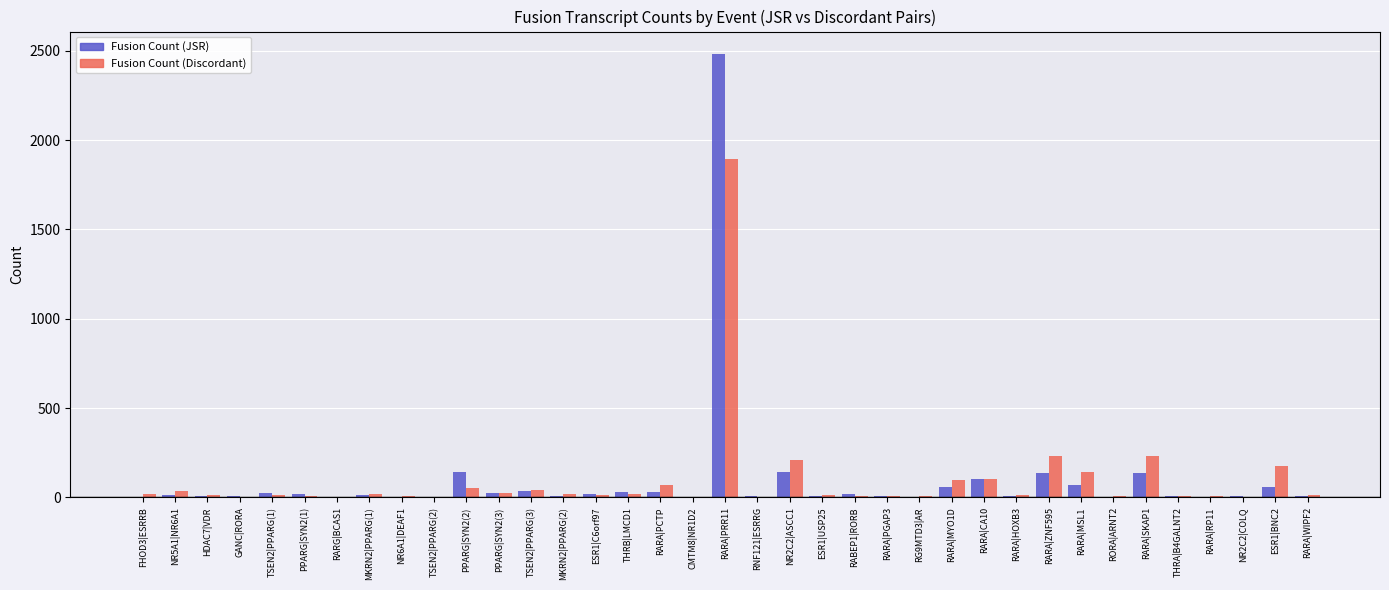

The value of Fusion Count (JSR) at ESR1|BNC2 is 60. True or false?

True